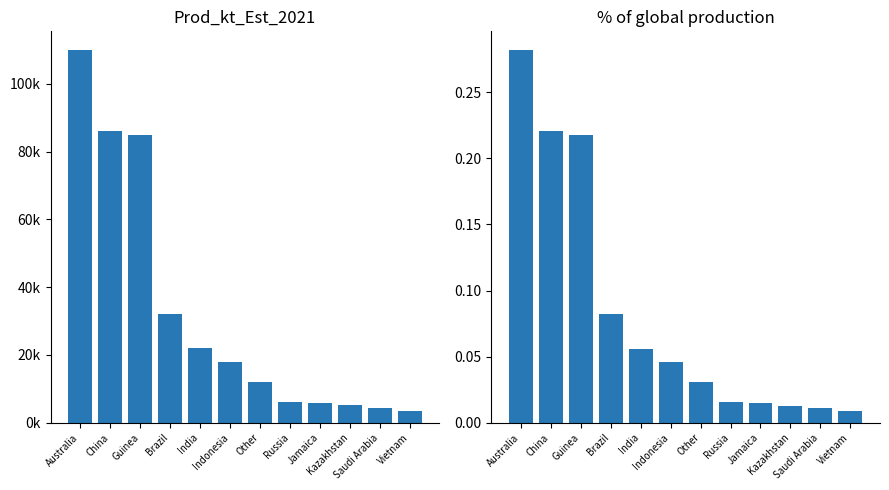

What is the value of the Prod_kt_Est_2021 bar at the 9th from the left?

5800.0